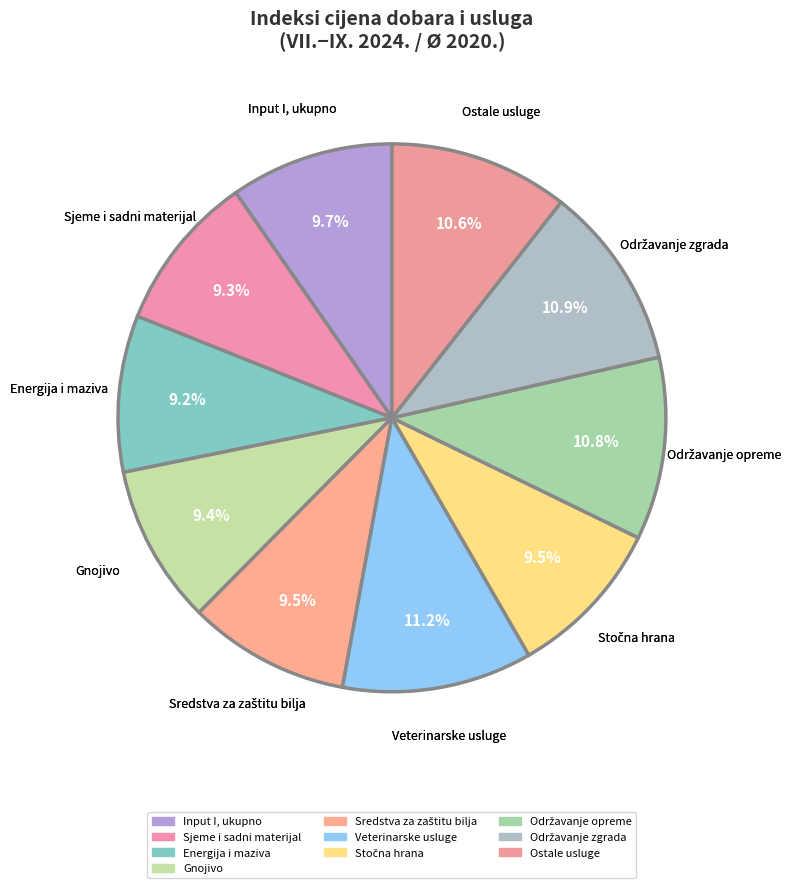

How much of the chart is everything except Input I, ukupno?

90.3%